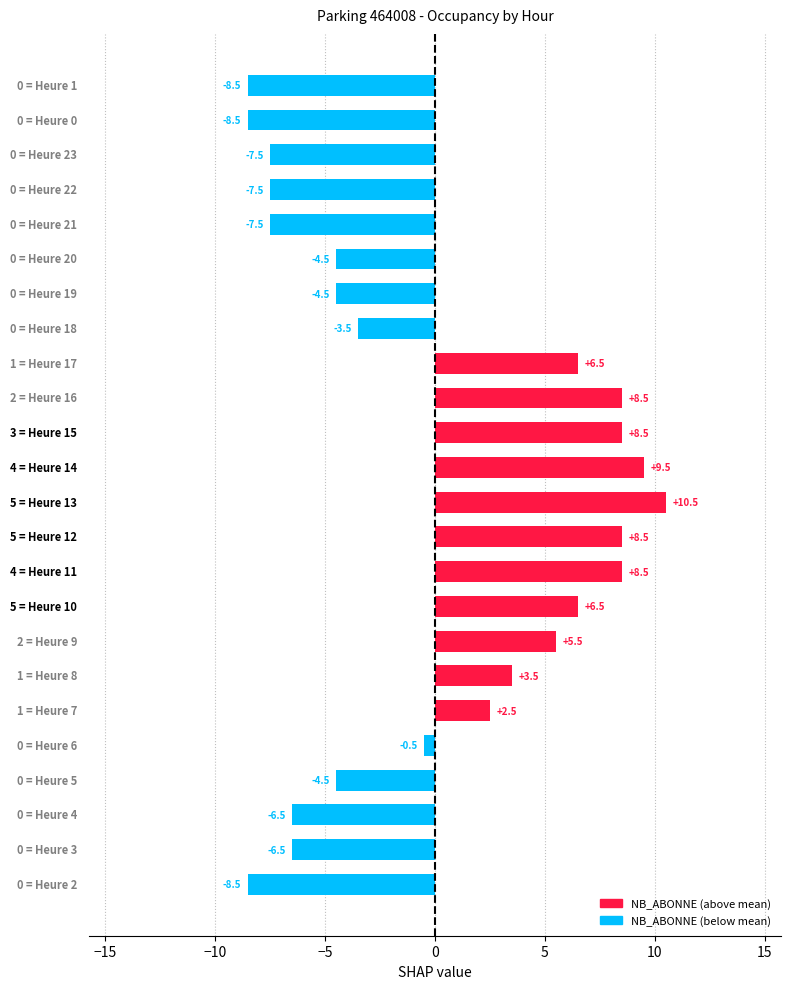

How many data points are above 0?

11